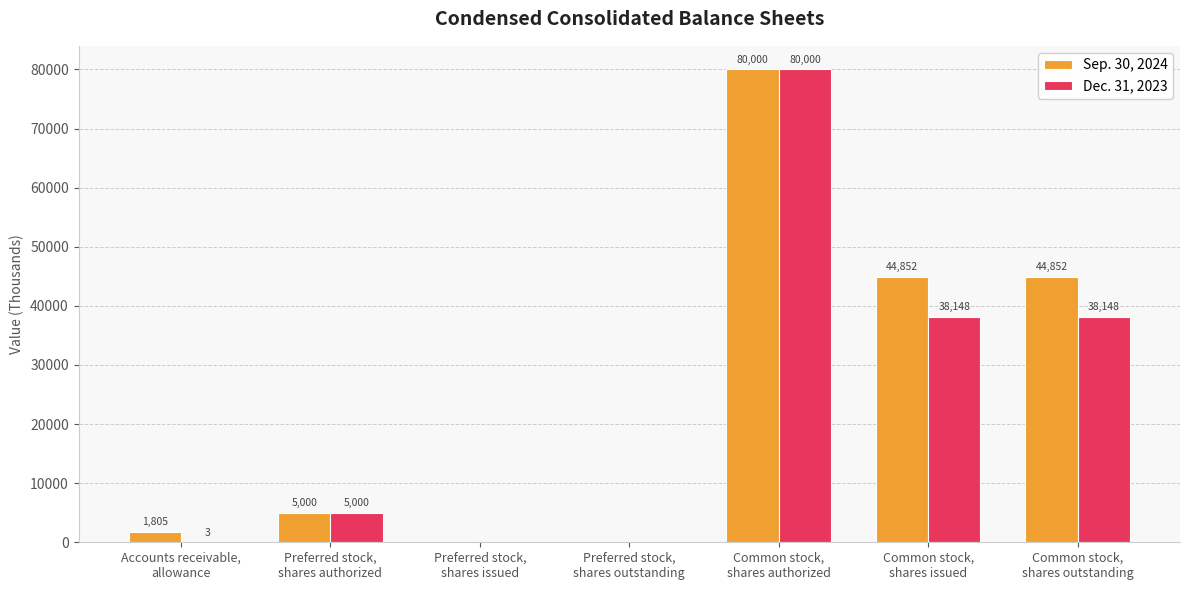

How many groups of bars are there?

7